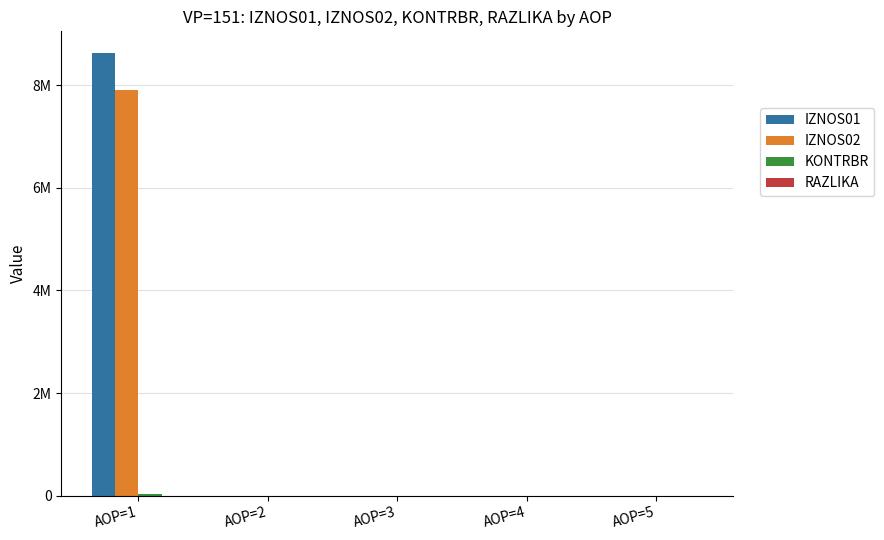

At which category is the sum across all series the highest?

AOP=1